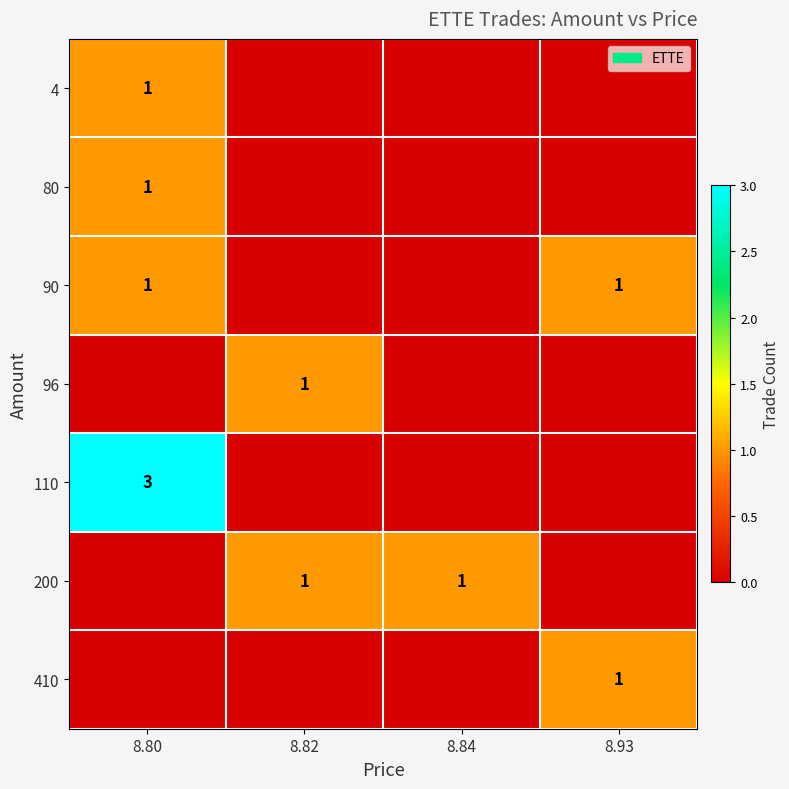

The value of 90 at 8.93 is 0. True or false?

False